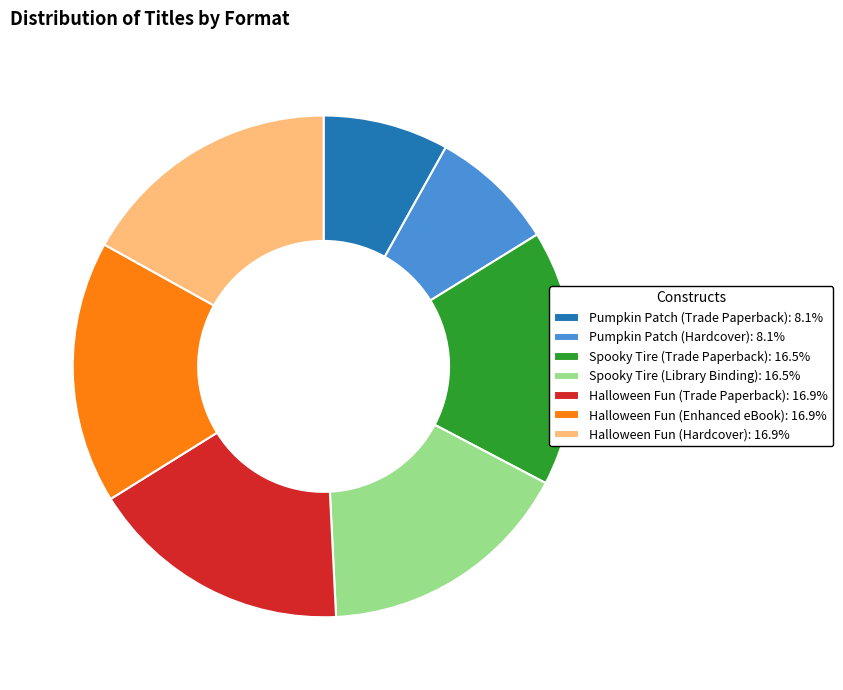

Does any single category account for the majority?

No